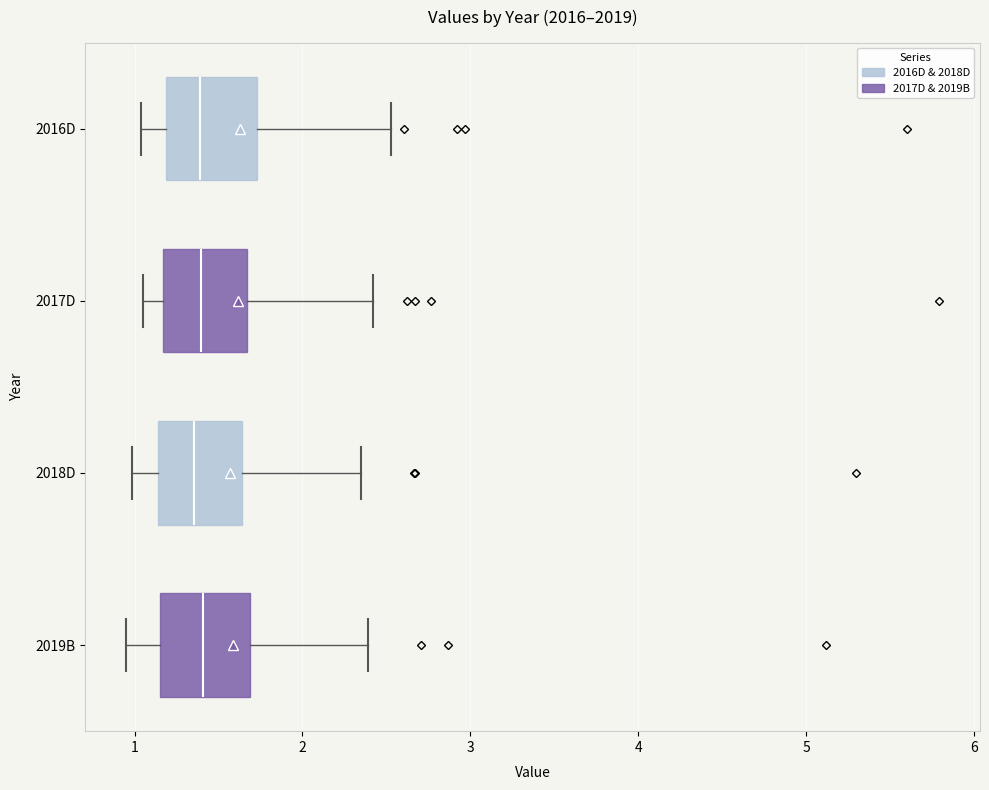

Reading bottom to top, transcribe this box plot: for each box, give where its median line is, the range the box spans, and where its two whiskers end, as read against the x-axis. The values are not printed on the chart, so give them approximately, as read against the axis.

2019B: median 1.4, box 1.2 to 1.7, whiskers 0.9 to 2.4
2018D: median 1.4, box 1.1 to 1.6, whiskers 1.0 to 2.4
2017D: median 1.4, box 1.2 to 1.7, whiskers 1.0 to 2.4
2016D: median 1.4, box 1.2 to 1.7, whiskers 1.0 to 2.5